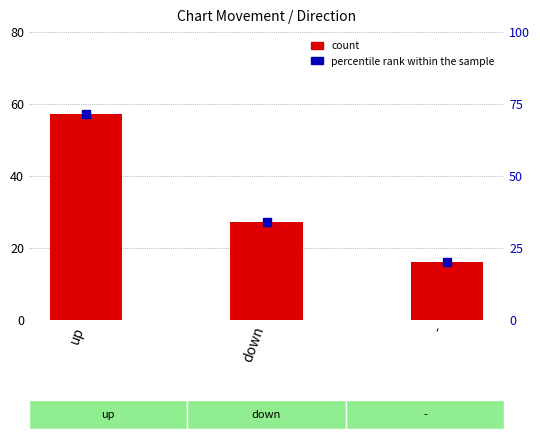

What are all the series names shown in the legend?

count, percentile rank within the sample